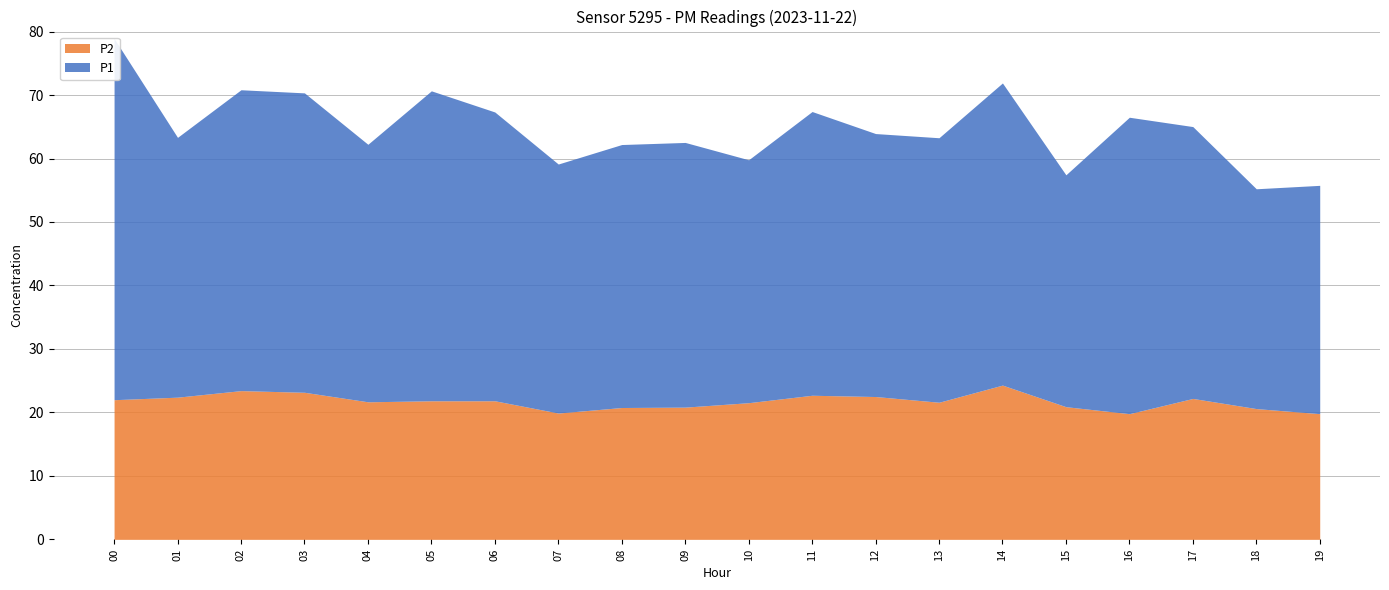

In P2, how many points are higher than both neighbors (excluding endpoints)?

4